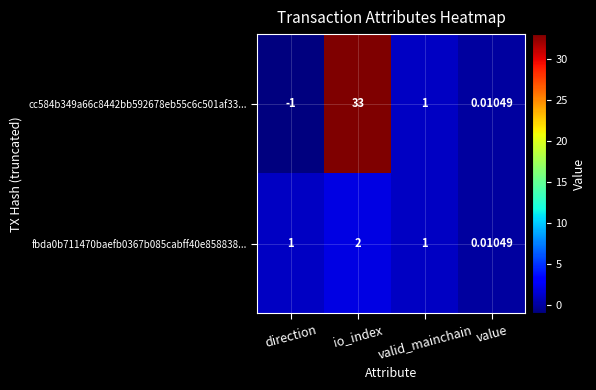

Which series has the widest spread of values?

cc584b349a66c8442bb592678eb55c6c501af33...